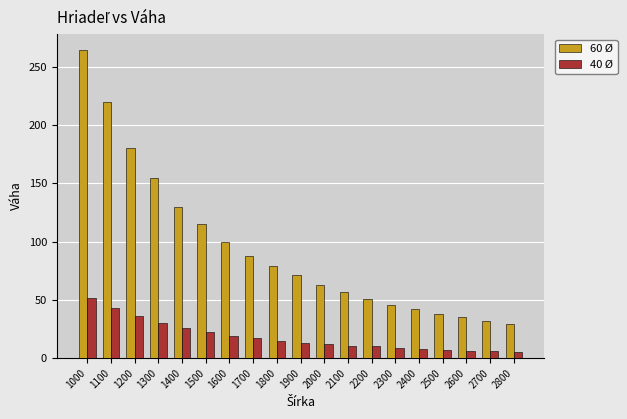

What are all the series names shown in the legend?

60 Ø, 40 Ø